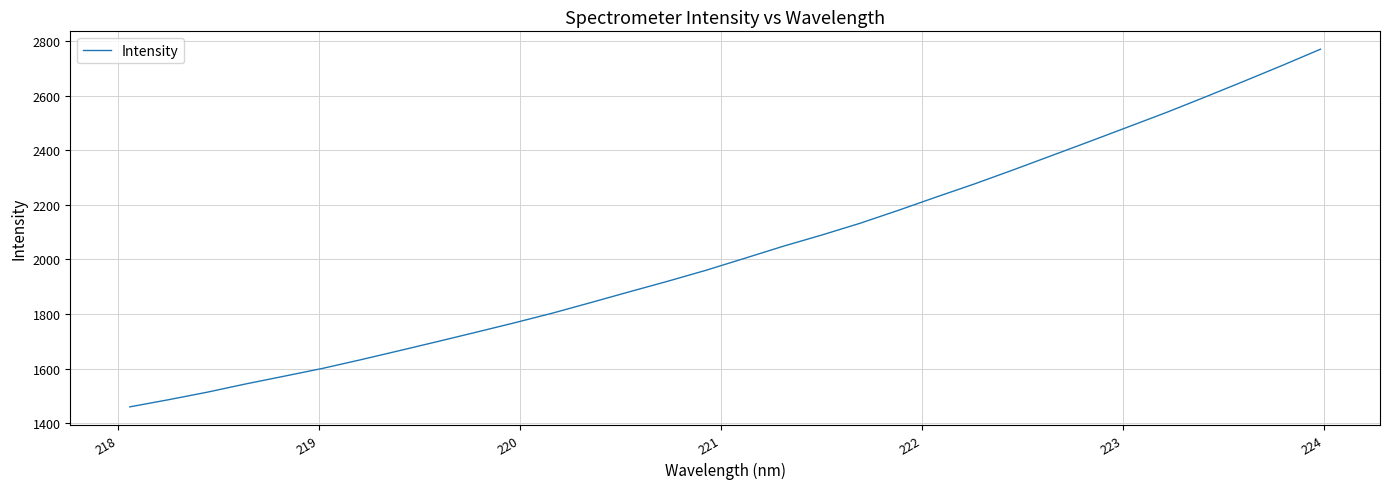

What is the smallest value displayed?

1460.1